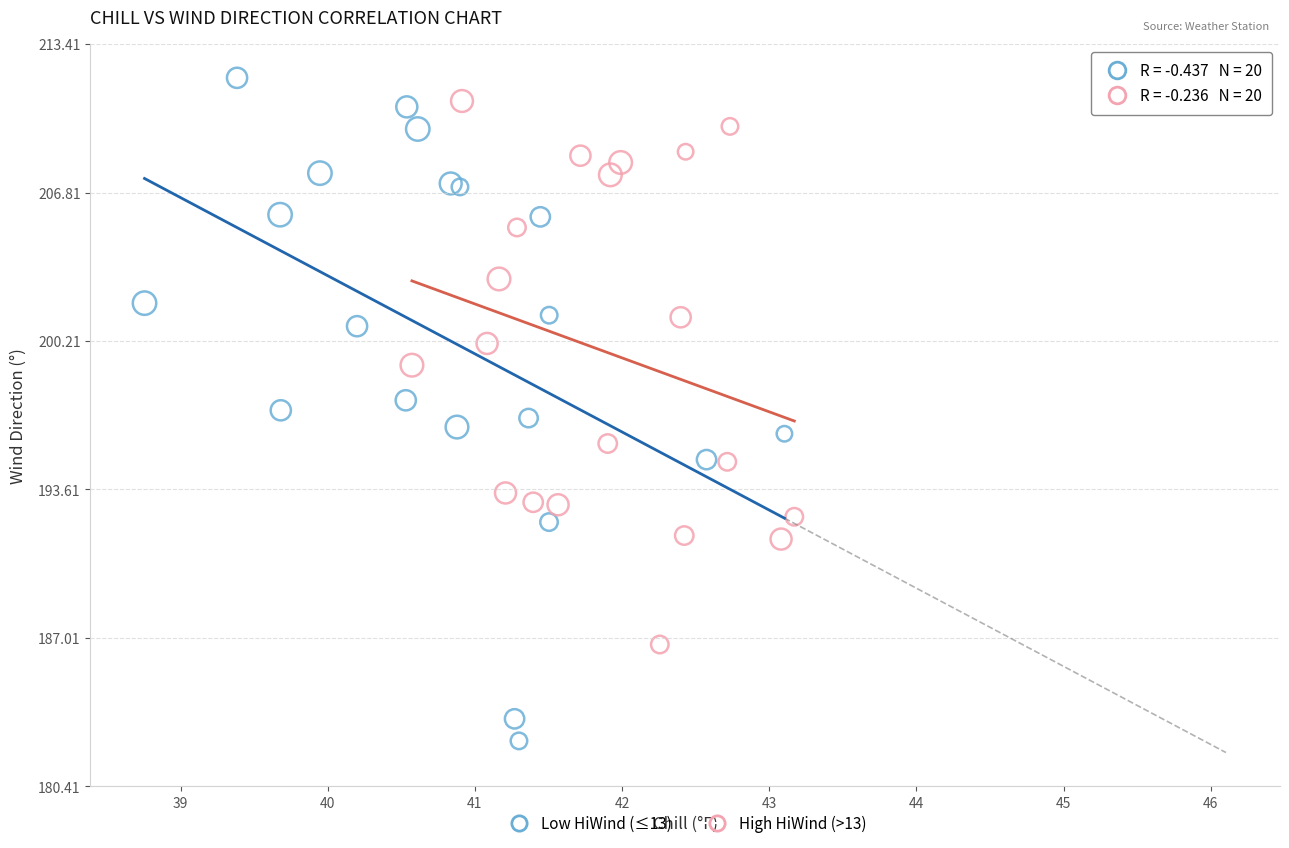

What are all the series names shown in the legend?

Low HiWind (≤13), High HiWind (>13)